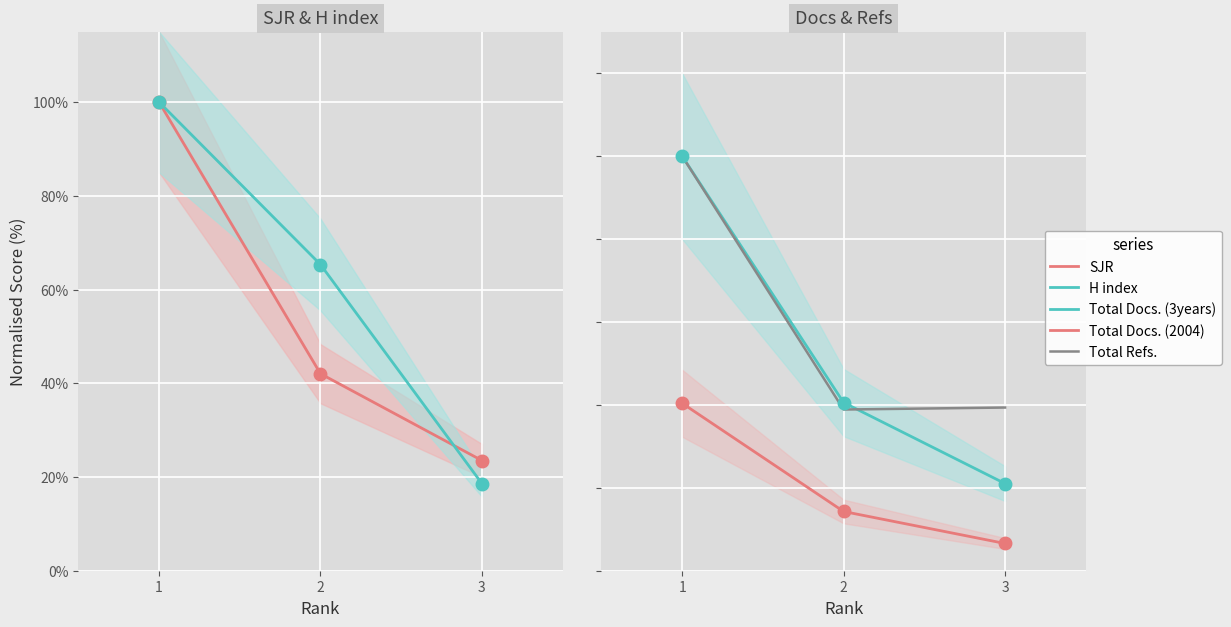

How many values in the H index series exceed 65?

2